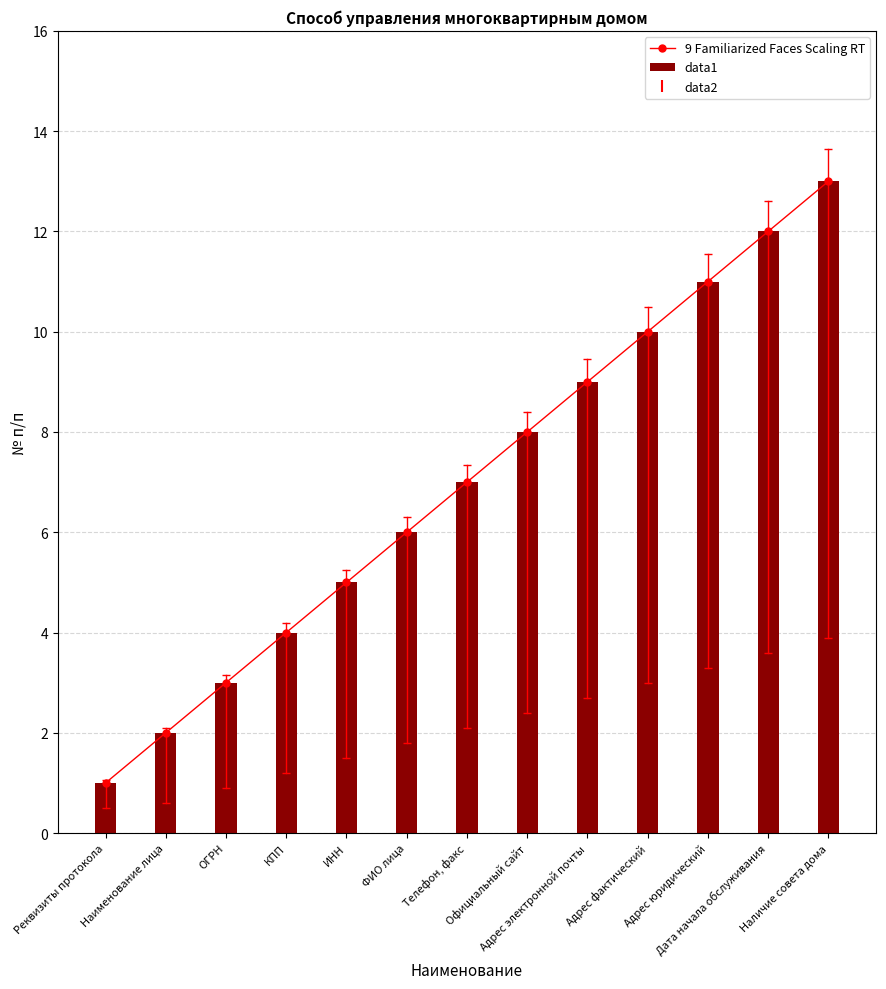

At how many categories does at least one series exceed 3?

10